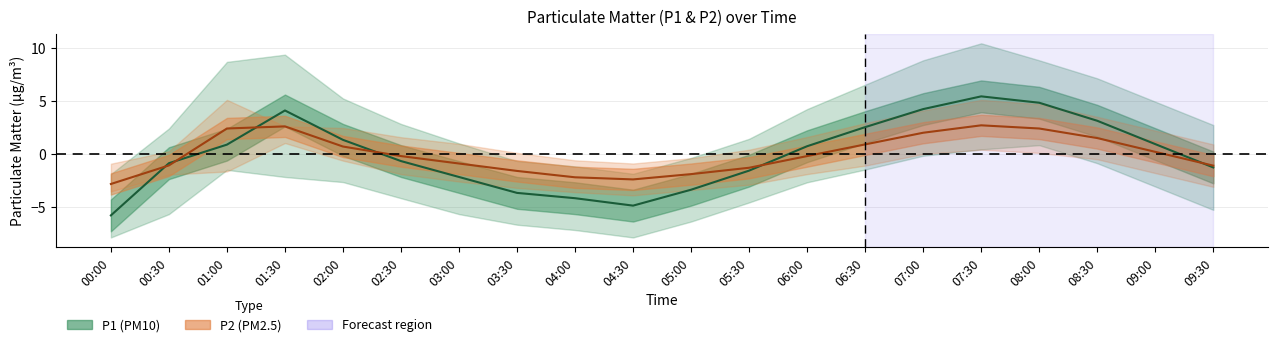

At how many categories does at least one series exceed 2?

7